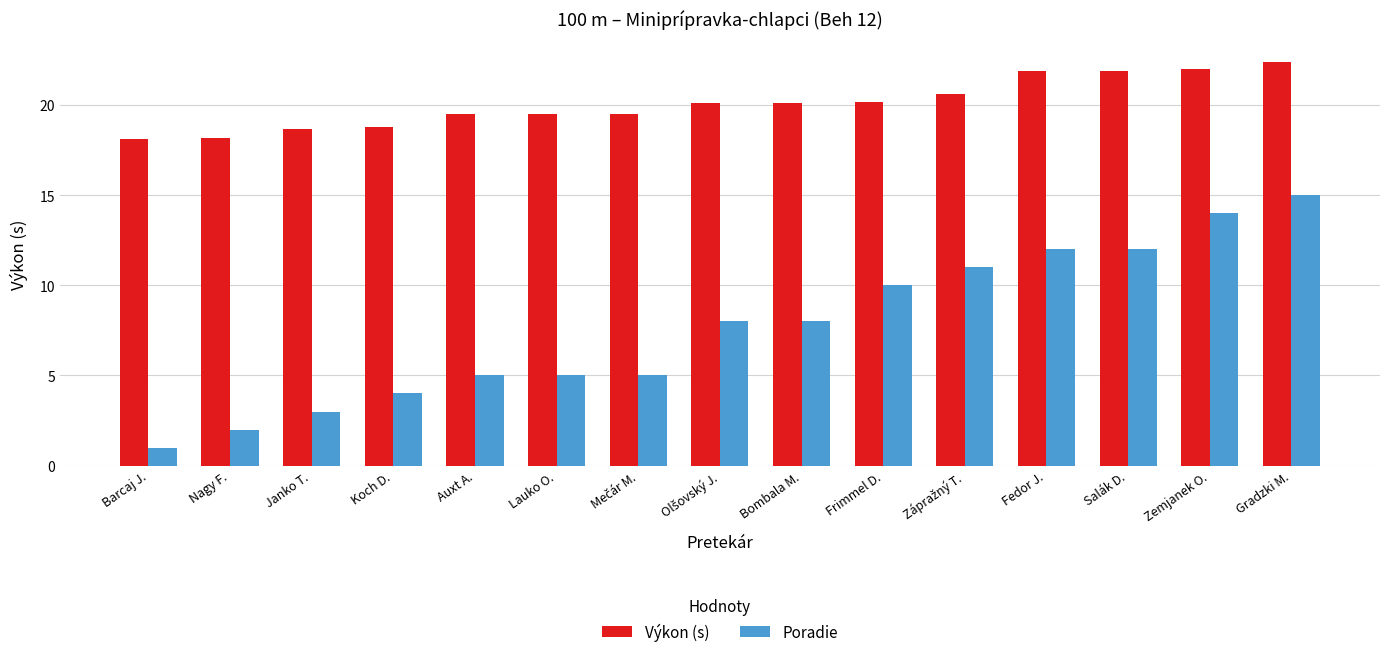

What are all the series names shown in the legend?

Výkon (s), Poradie